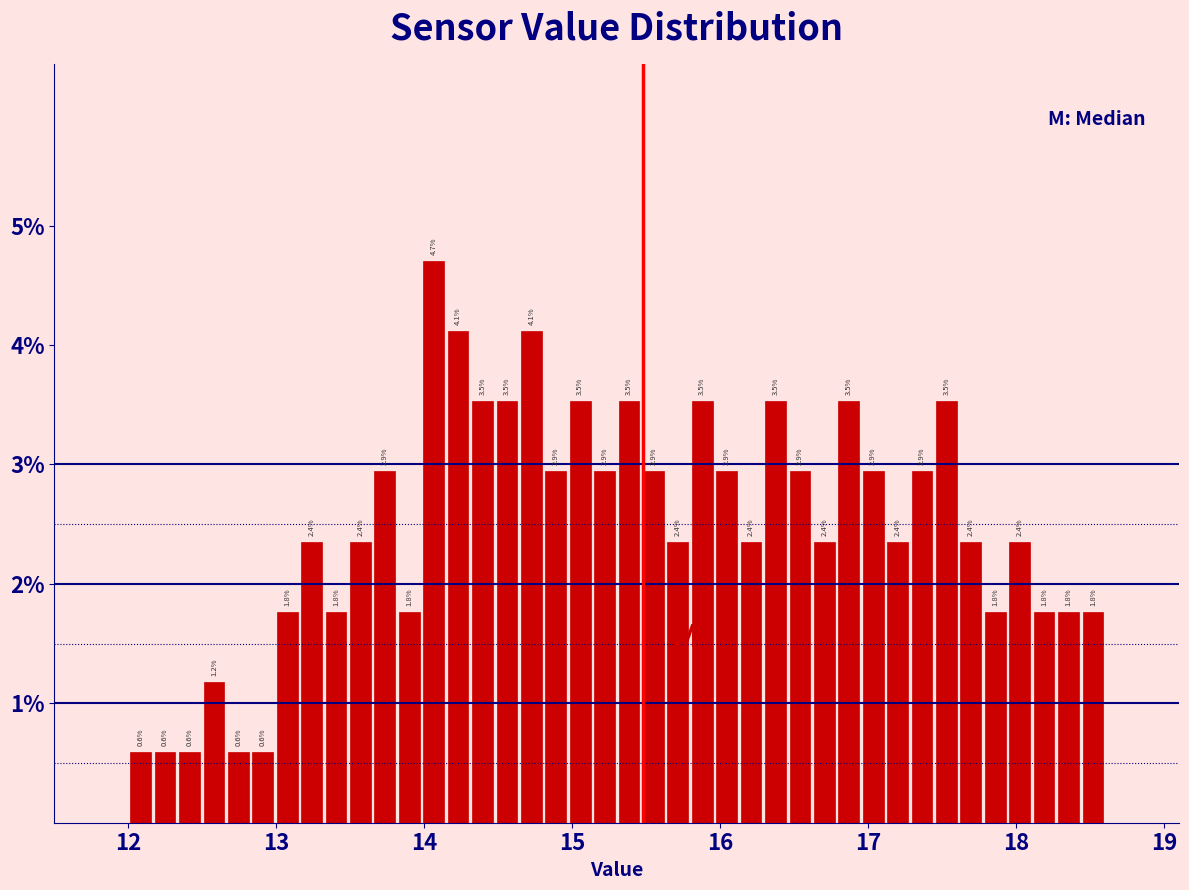

Around what value on the x-axis is the tallest bar? Give the approximate position of its centre, as read against the axis.

14.1